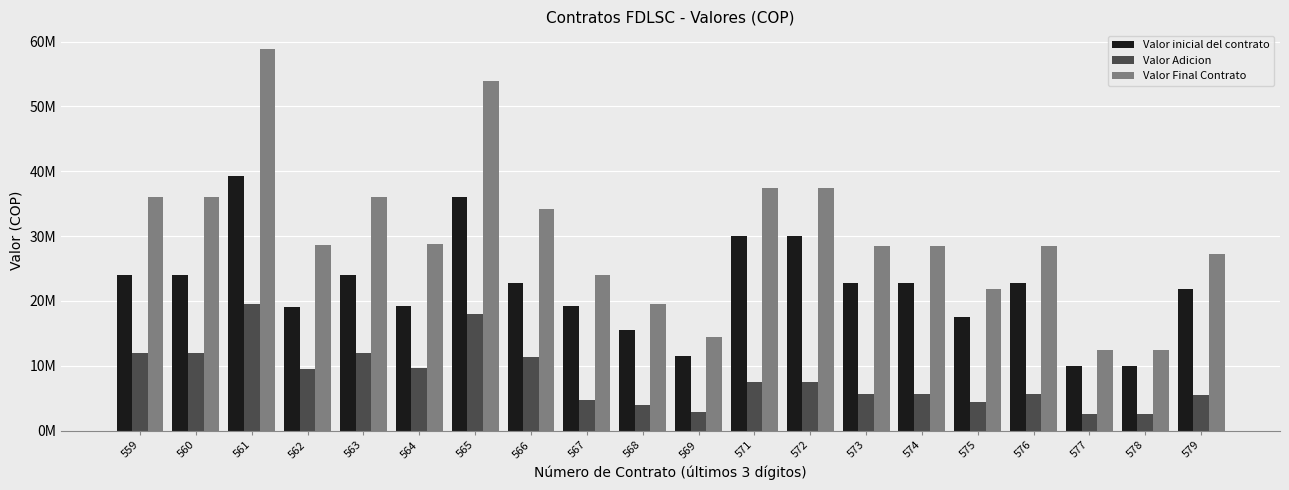

Rank the series by their maximum value, from lowest to highest.

Valor Adicion, Valor inicial del contrato, Valor Final Contrato